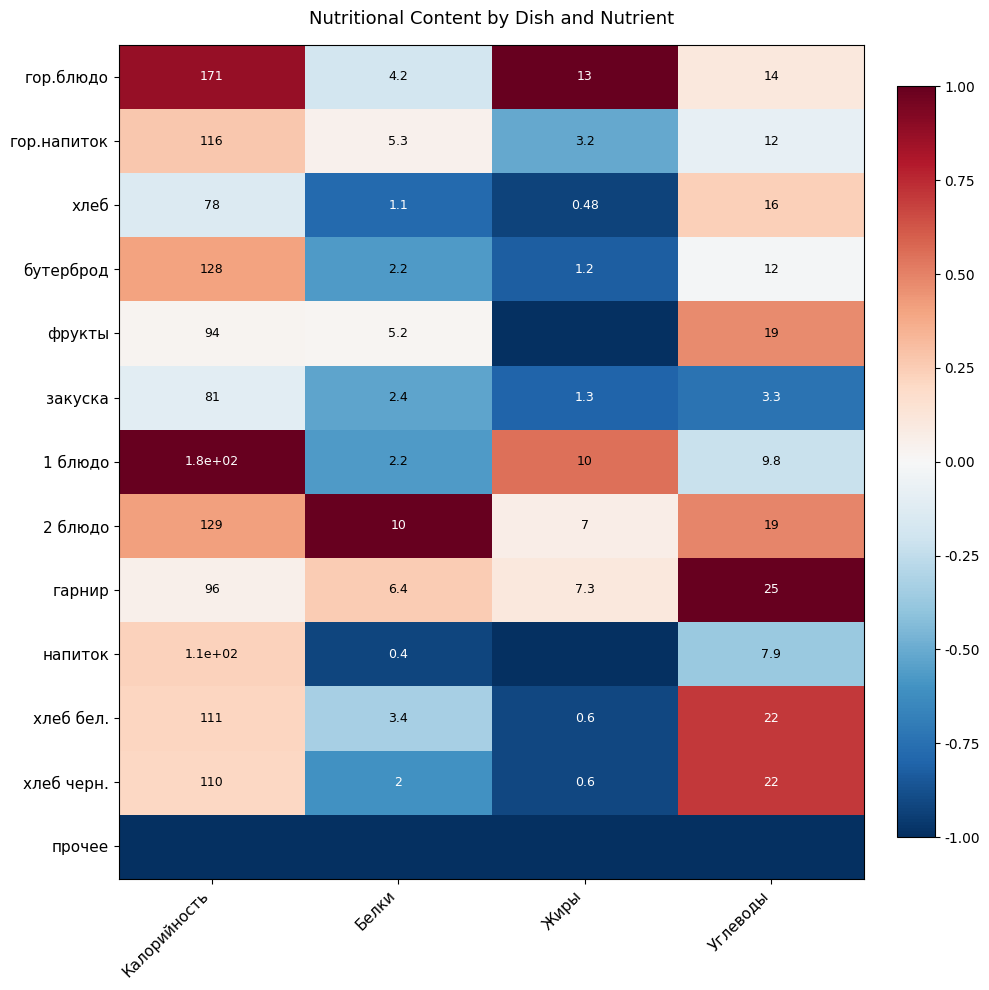

Rank the categories by хлеб бел. value from lowest to highest.

Жиры, Белки, Углеводы, Калорийность